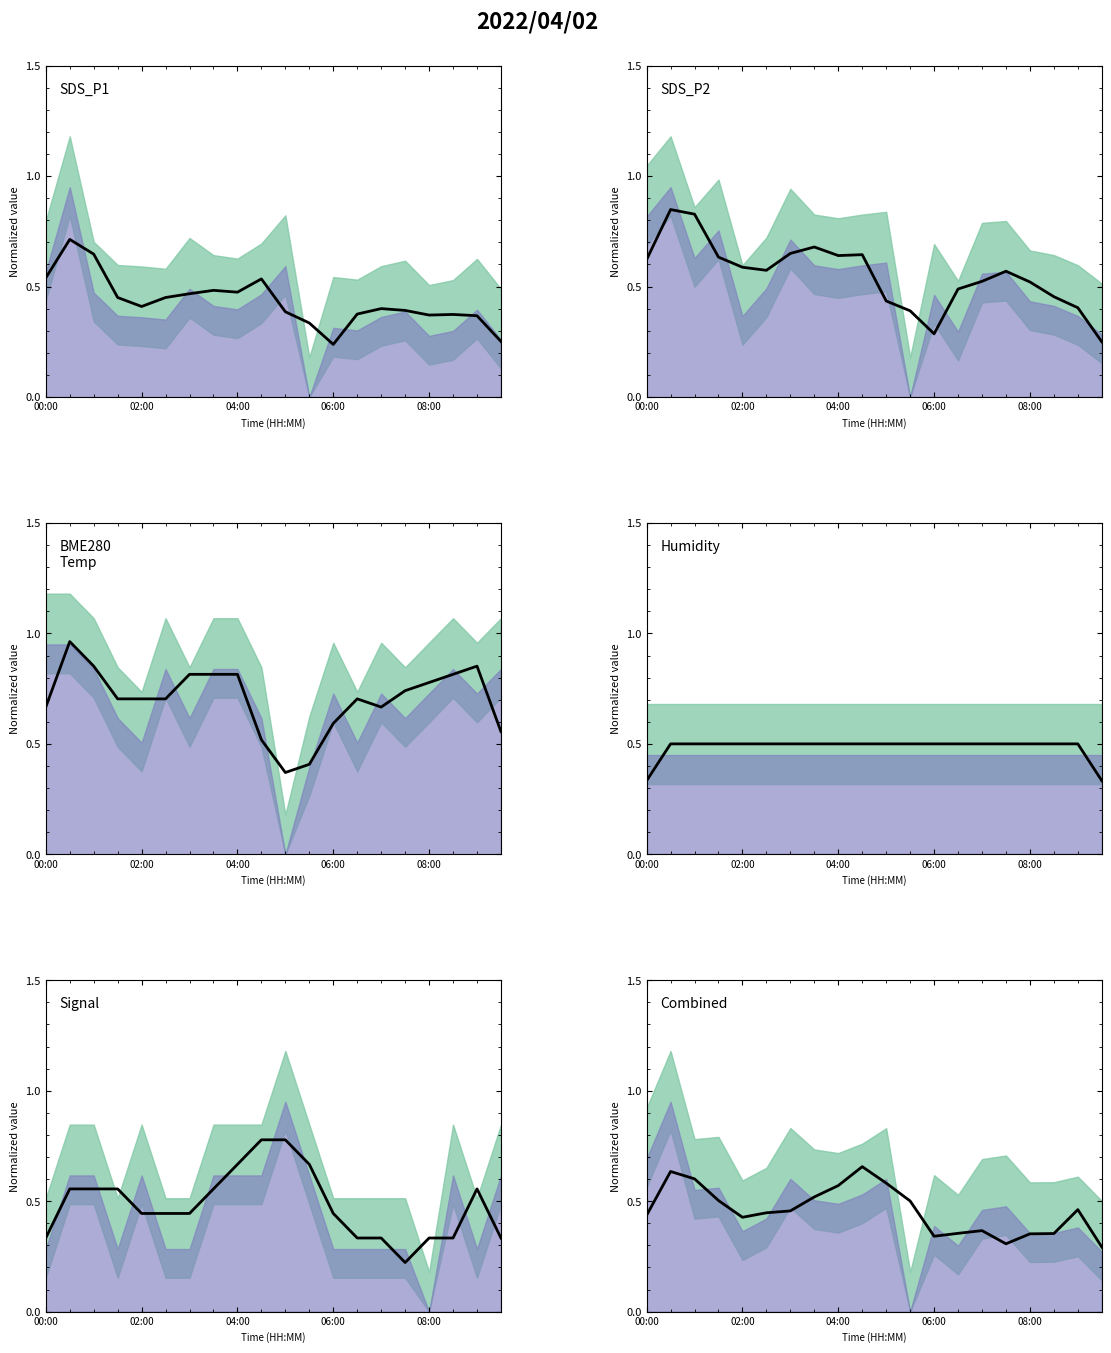

Count the Signal trend values in the range 0 to 1.

20